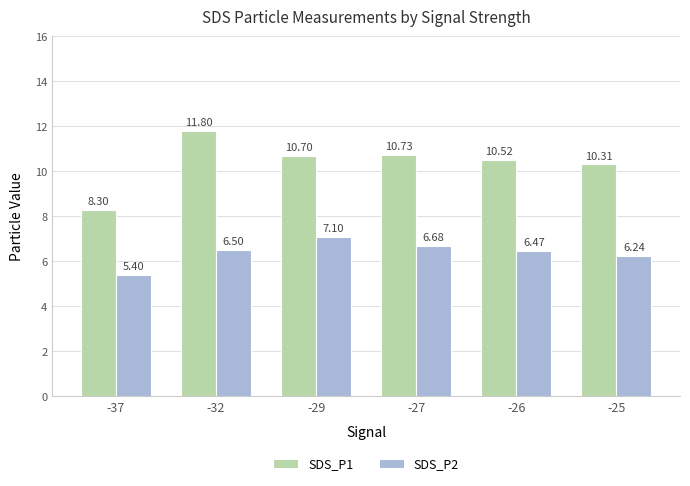

What is the total value across all series at -37?

13.7